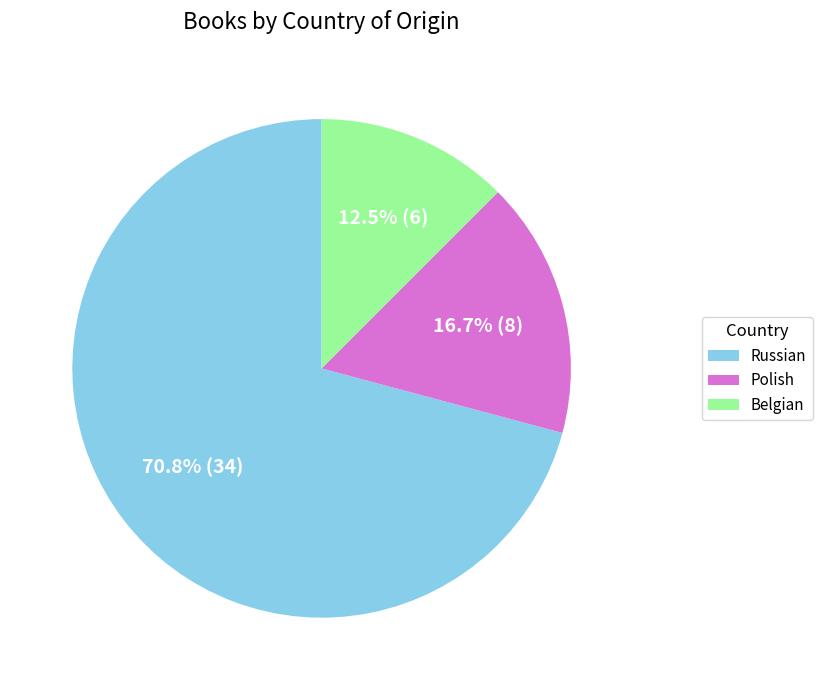

The Russian slice represents 57% of the pie. True or false?

False